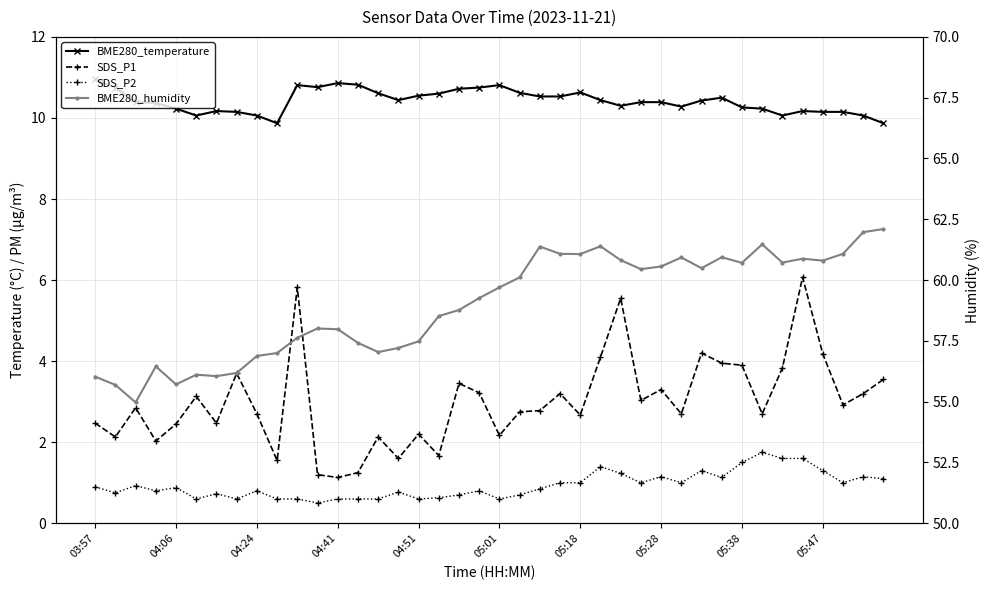

What is the difference between the maximum and minimum values in the BME280_temperature series?

1.1